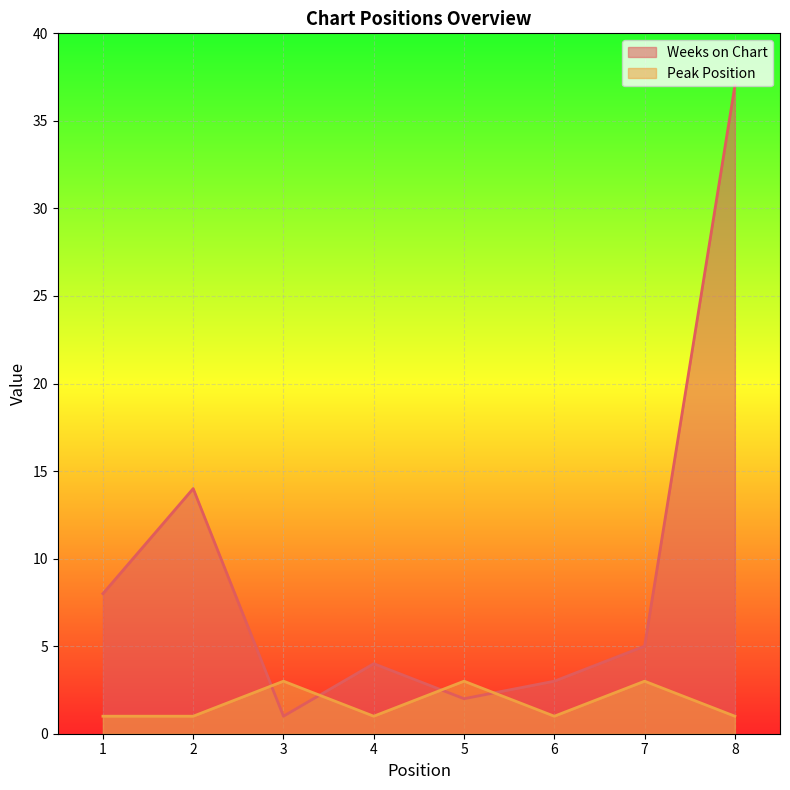

Which series has the largest range (max minus min)?

Weeks on Chart